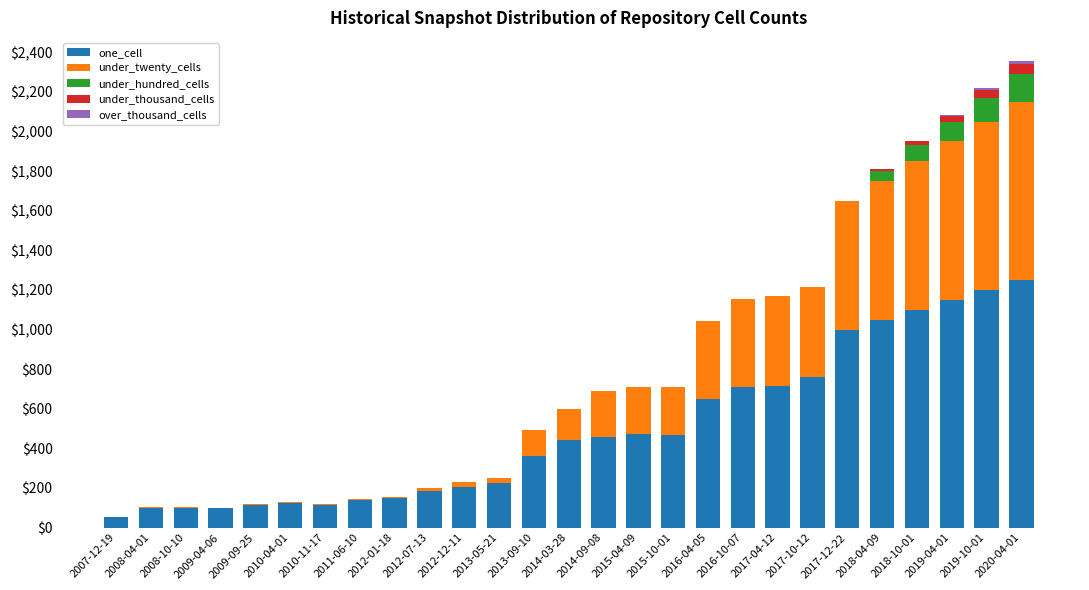

Which category has the highest value in the one_cell series?

2020-04-01